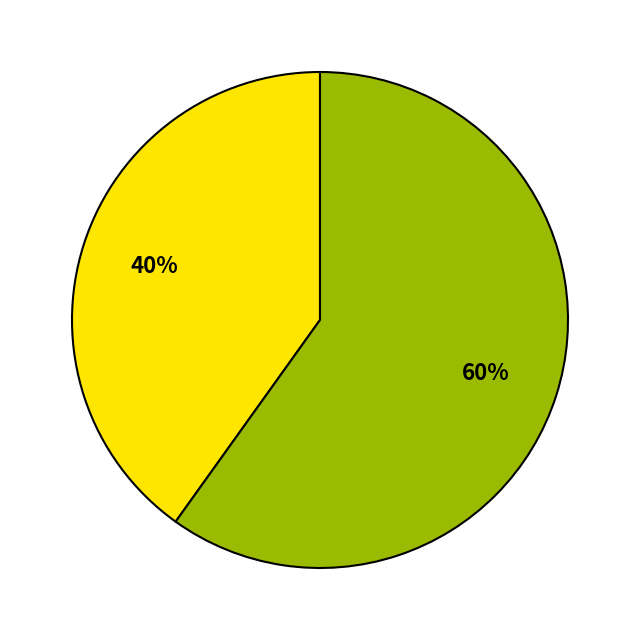

Does any single category account for the majority?

Yes